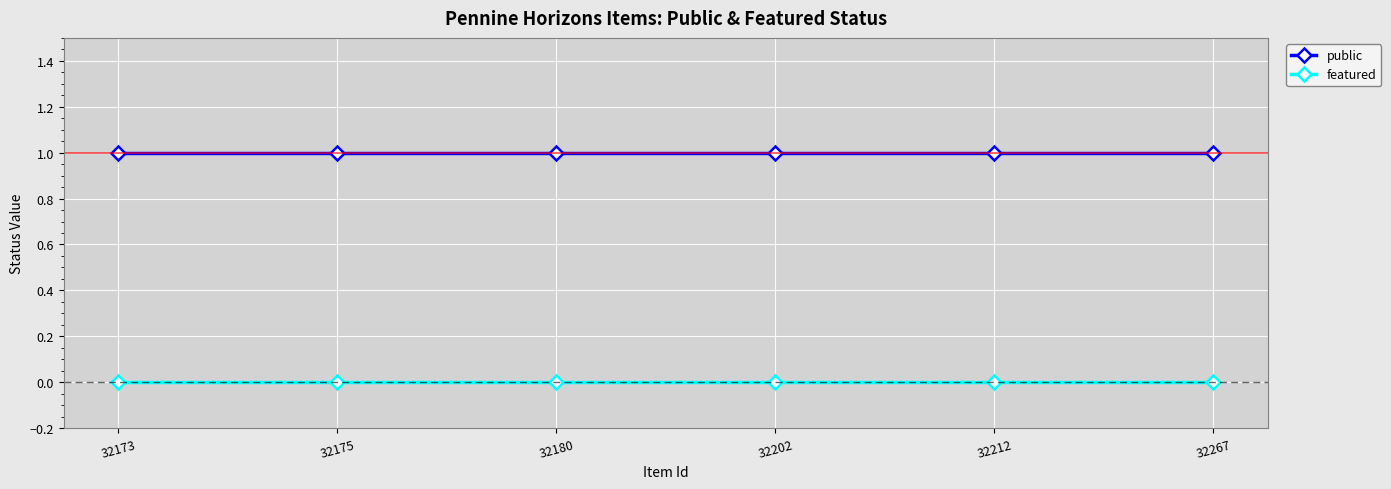

At 32202, list the series in order from smallest to largest.

featured, public